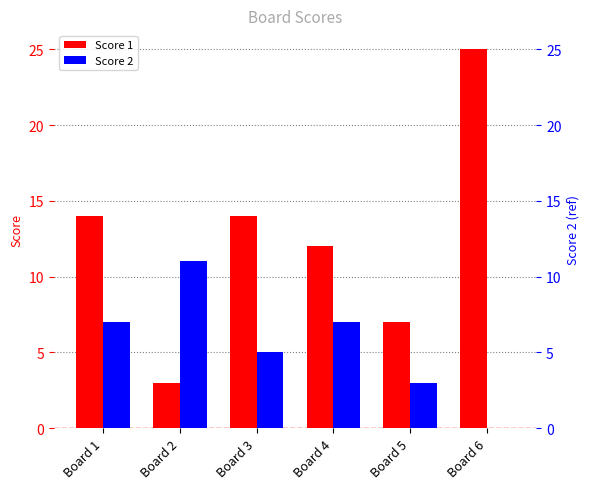

How many distinct data groups are displayed?

2